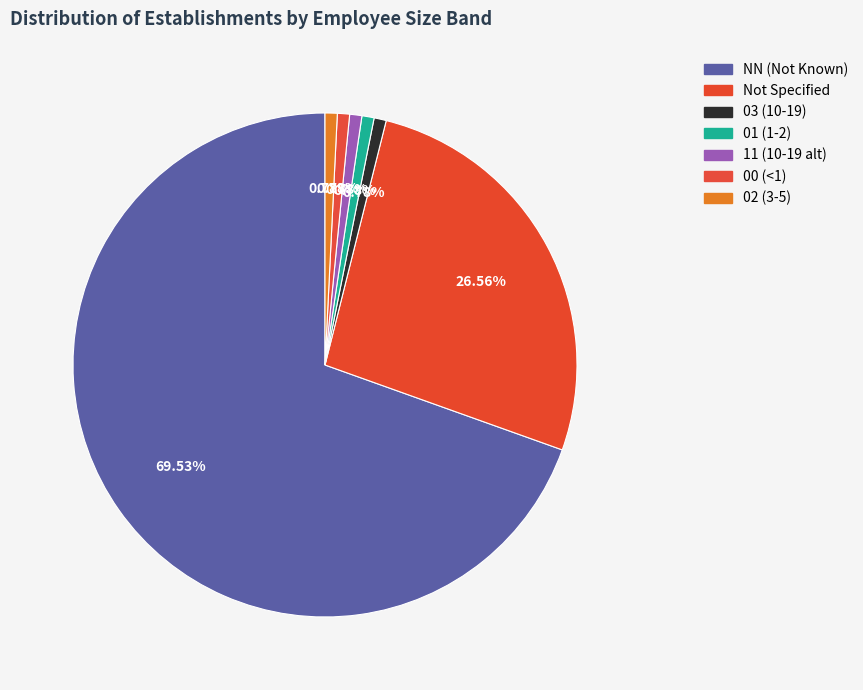

How many slices are in this pie chart?

7